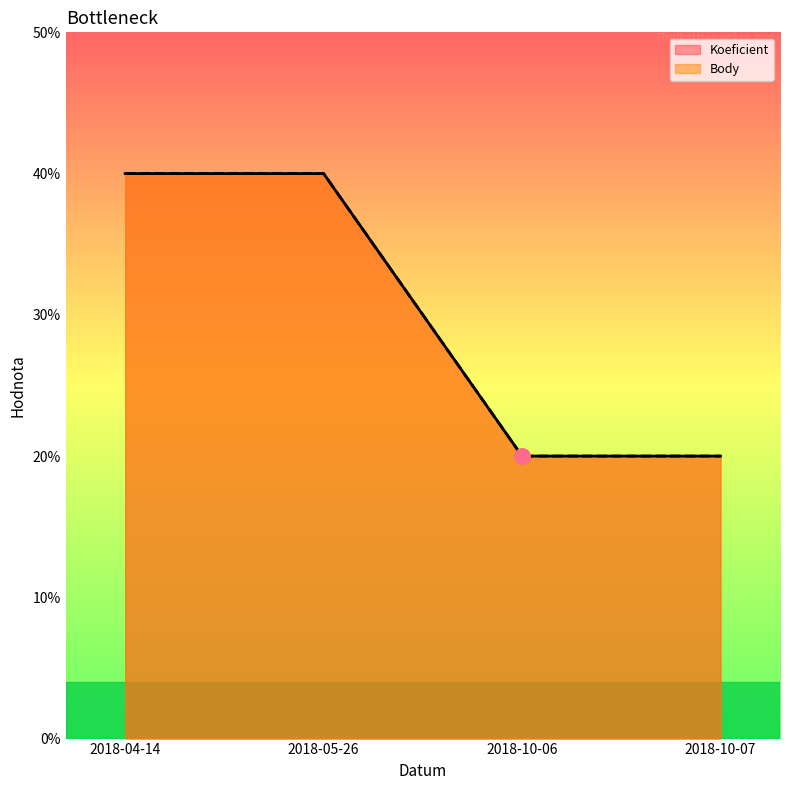

What is the total value across all series at 2018-05-26?

4